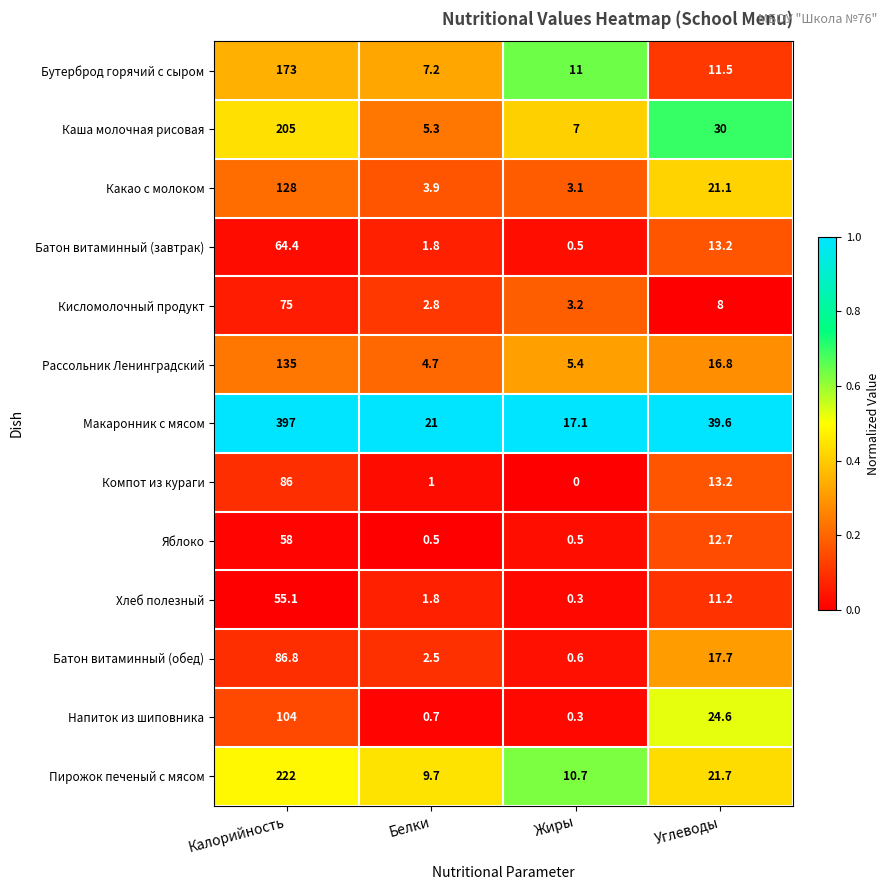

Read the Батон витаминный (завтрак) value at Жиры.

0.5